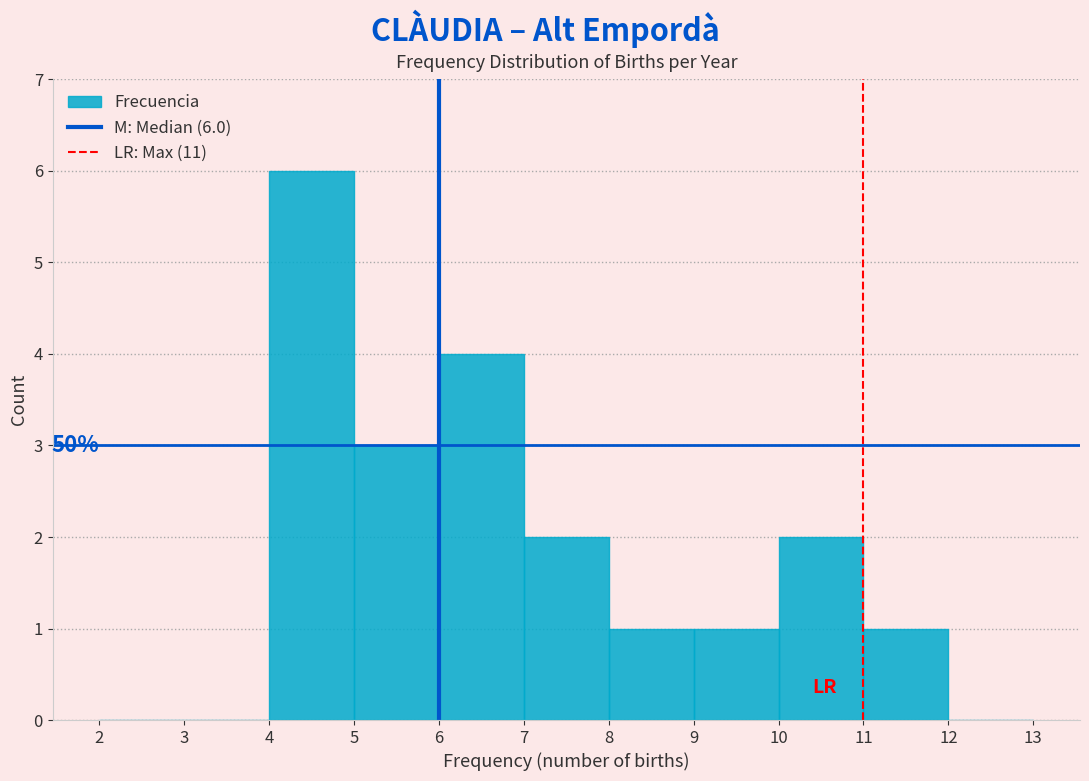

Which range on the x-axis has the tallest bar?

4 to 5